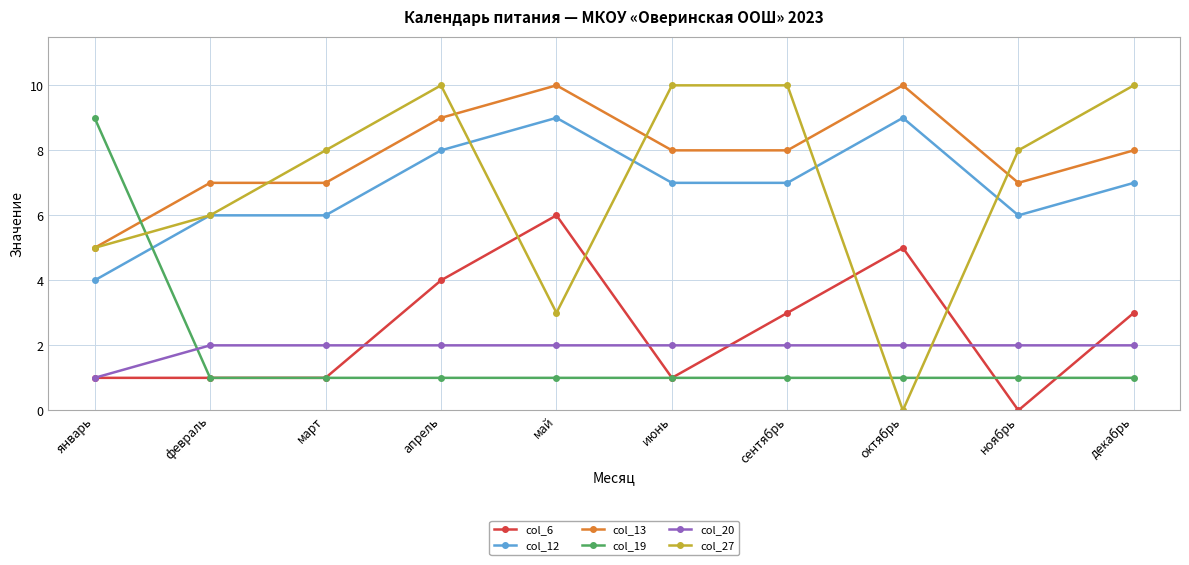

True or false: col_6 has more than 1 points higher than both neighbors.

True